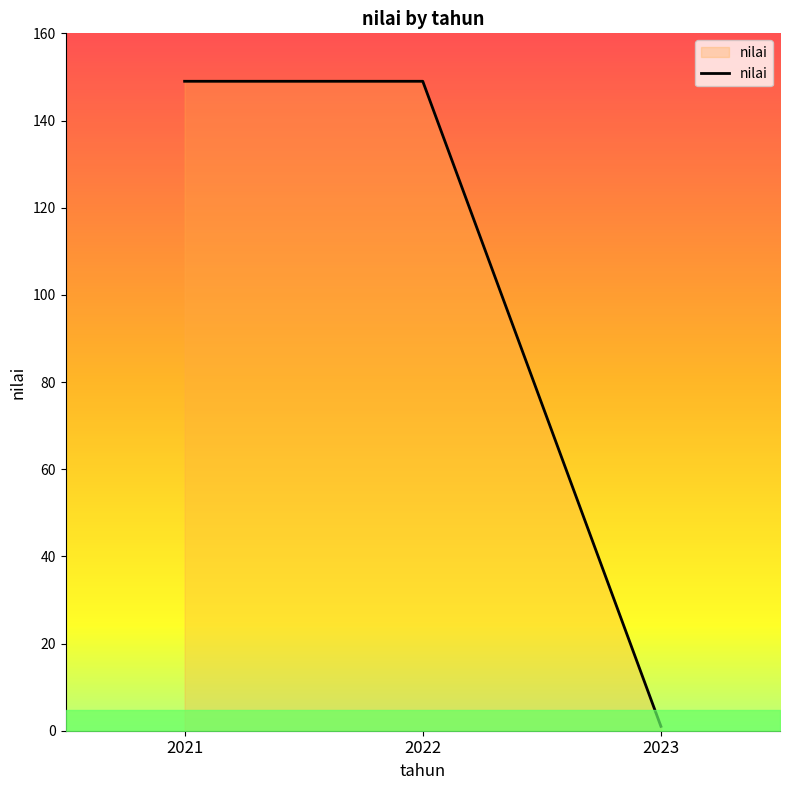

Reading right to left, transcribe all the data shown in this chart.

2023=1	2022=149	2021=149